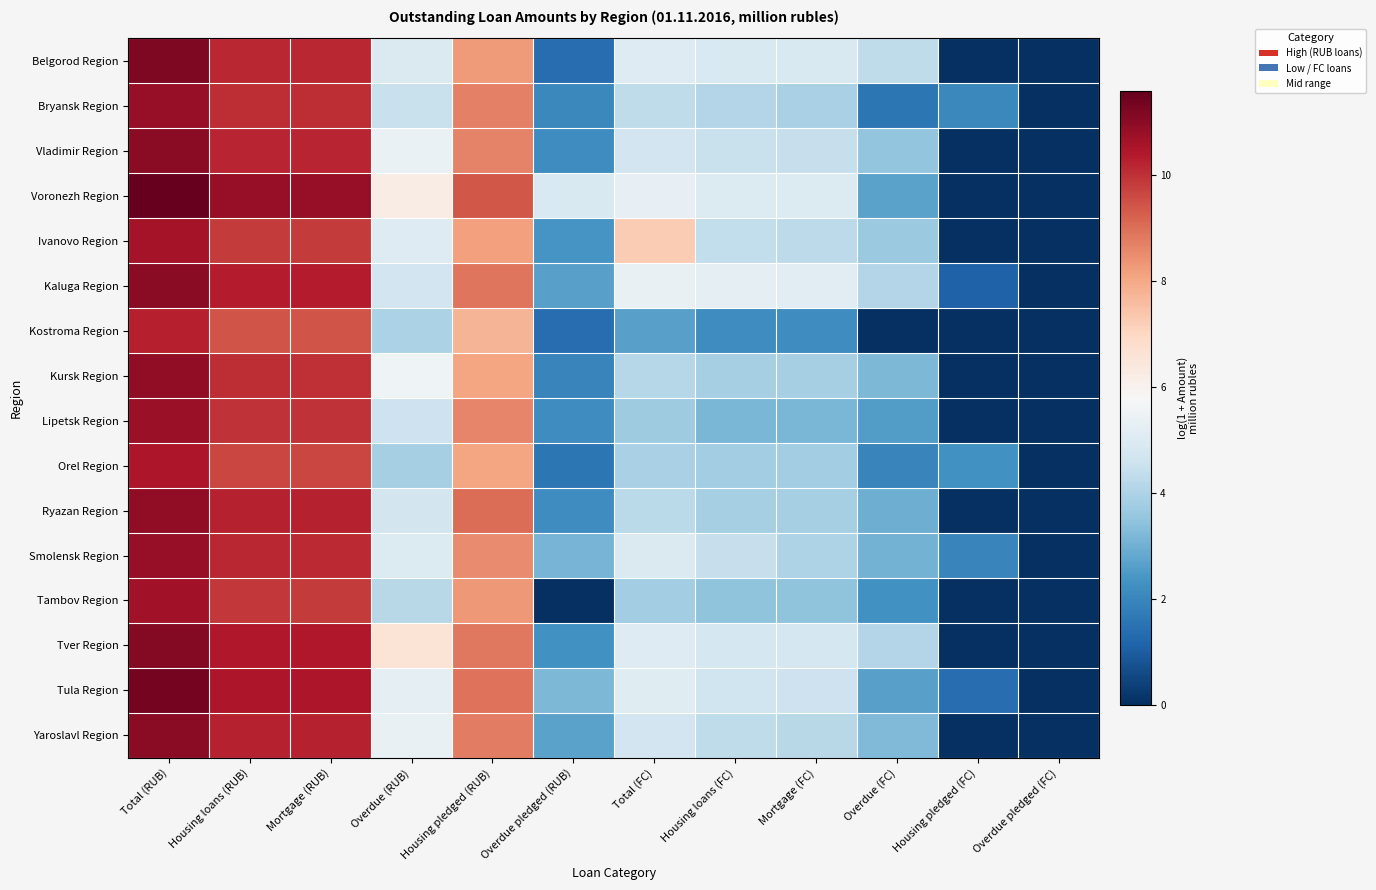

What is the spread (max minus min) of values at Total (RUB)?

1.3